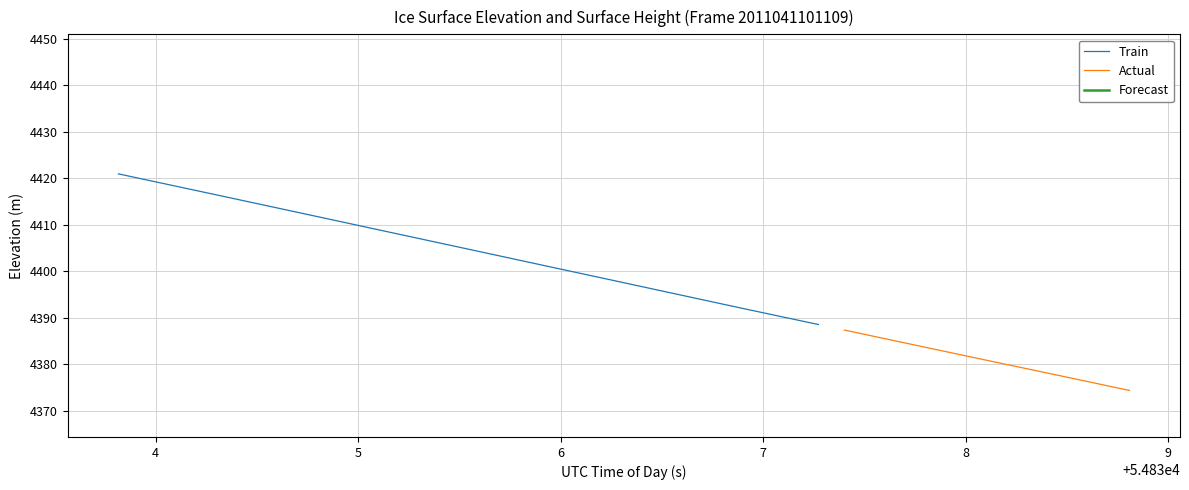

True or false: ELEVATION and SURFACE cross at least once.

False